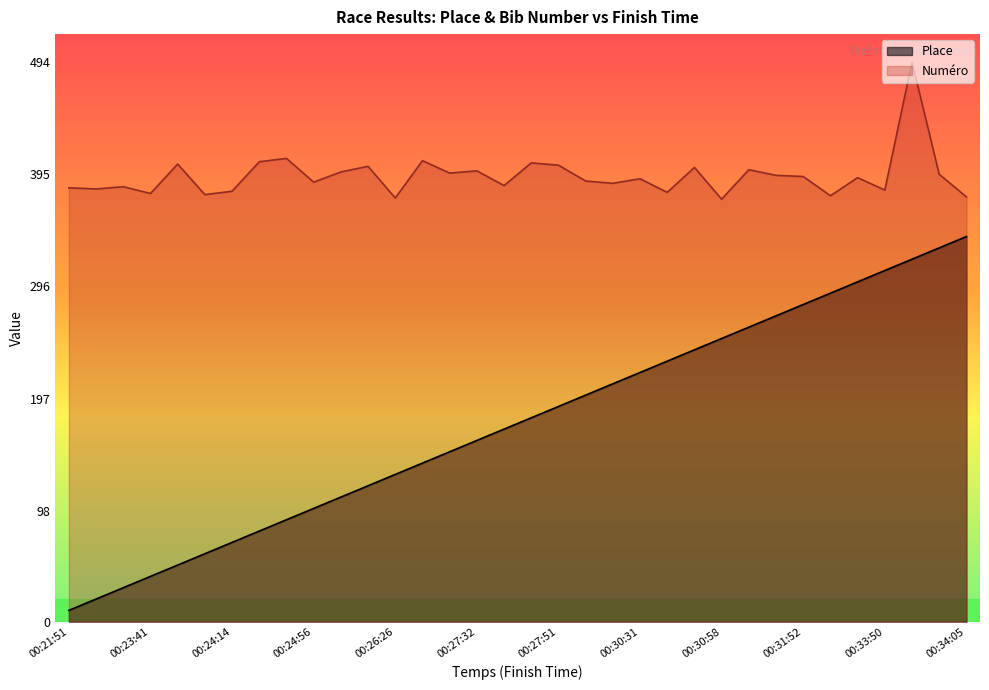

Which series has the largest total across all categories?

Numéro